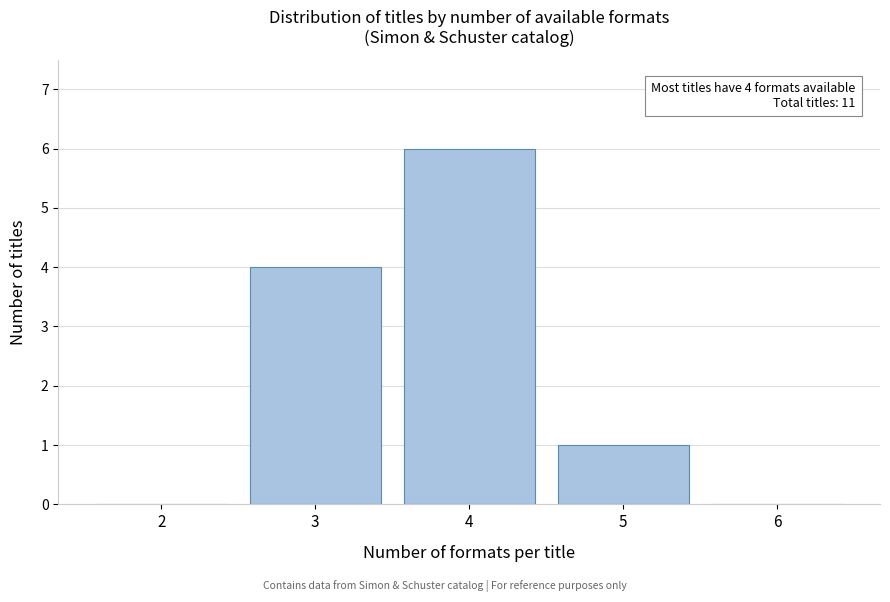

Reading left to right, list all the values displayed in this chart.

2=0	3=4	4=6	5=1	6=0